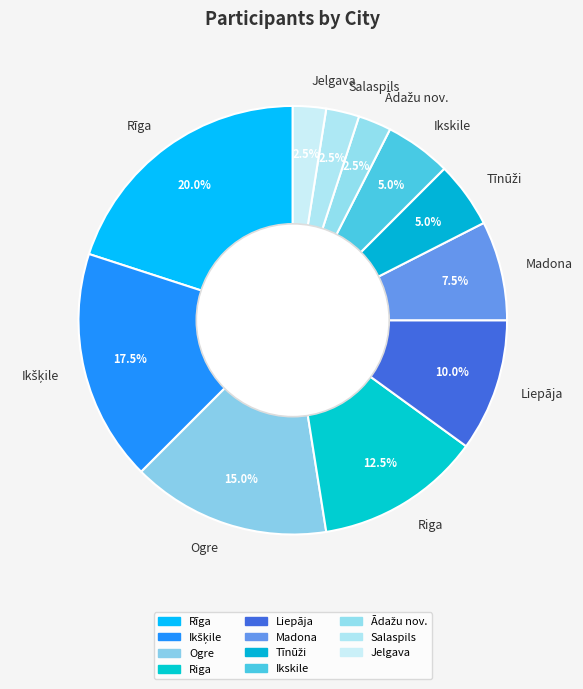

Does Rīga account for over 50% of the chart?

No